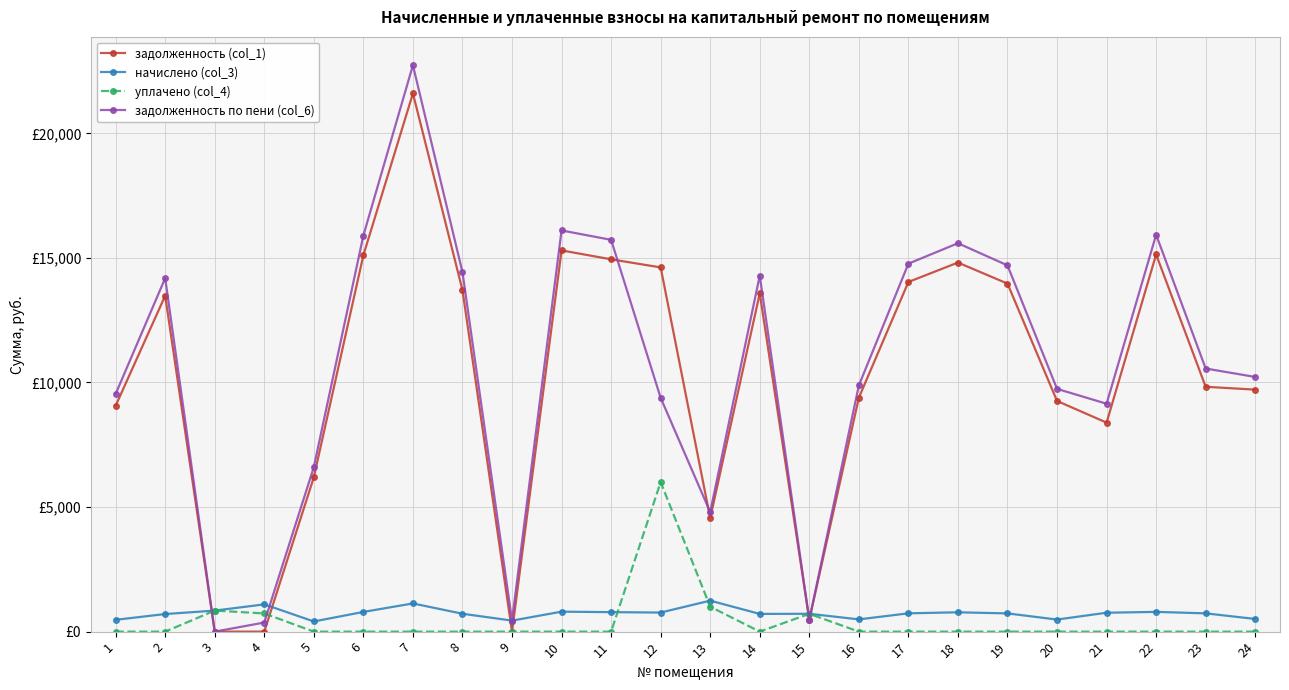

What is the total value across all series at 24?

20442.5